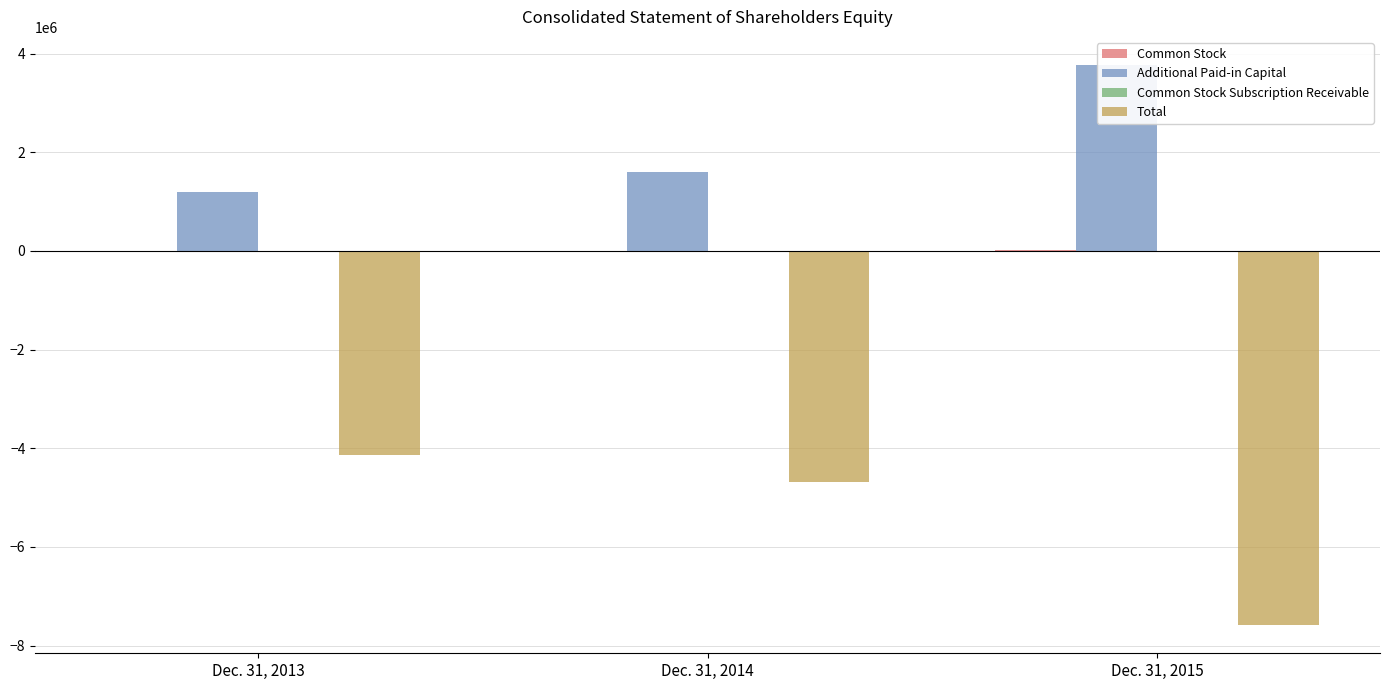

At which category is the sum across all series the highest?

Dec. 31, 2013